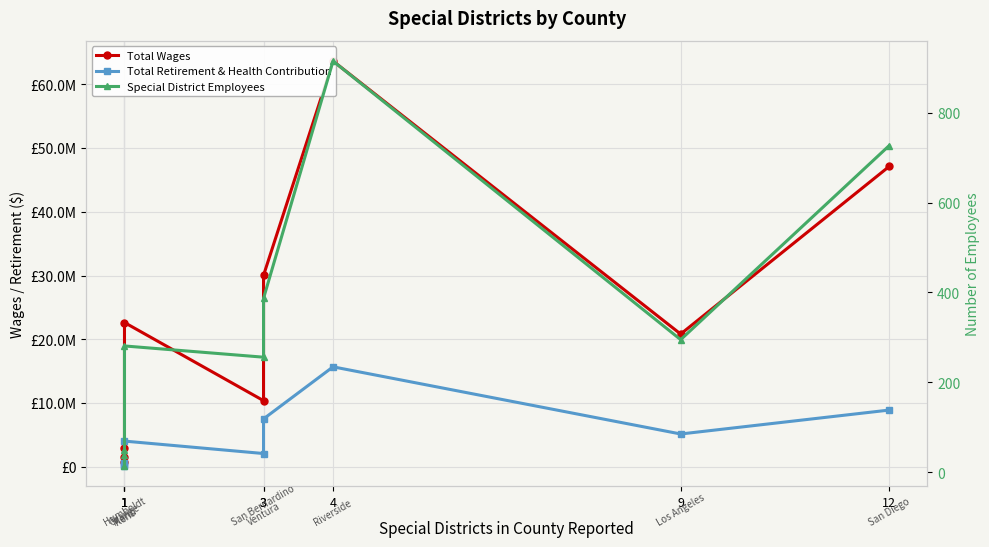

What is the approximate value of Special District Employees at 1?

281